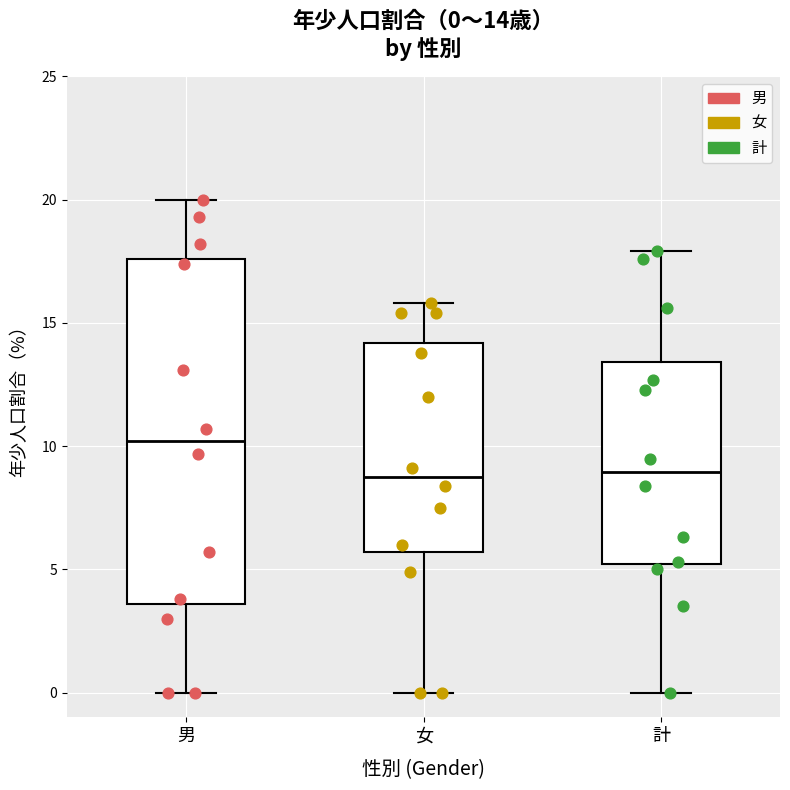

Which box's median line is the highest?

男